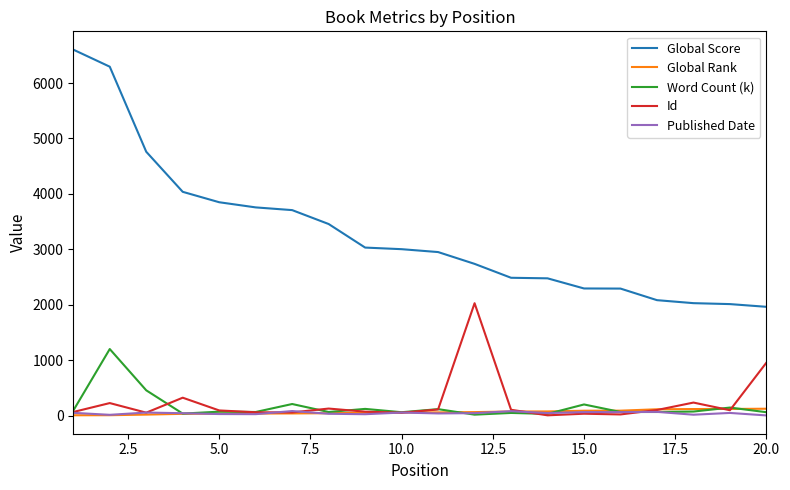

What is the maximum value for Global Score?

6603.0